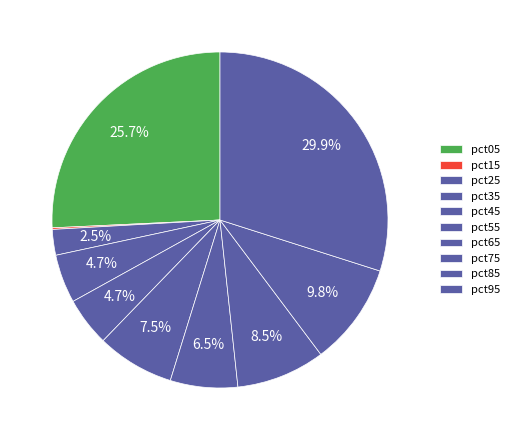

What percentage do pct85 and pct55 together represent?

17.3%